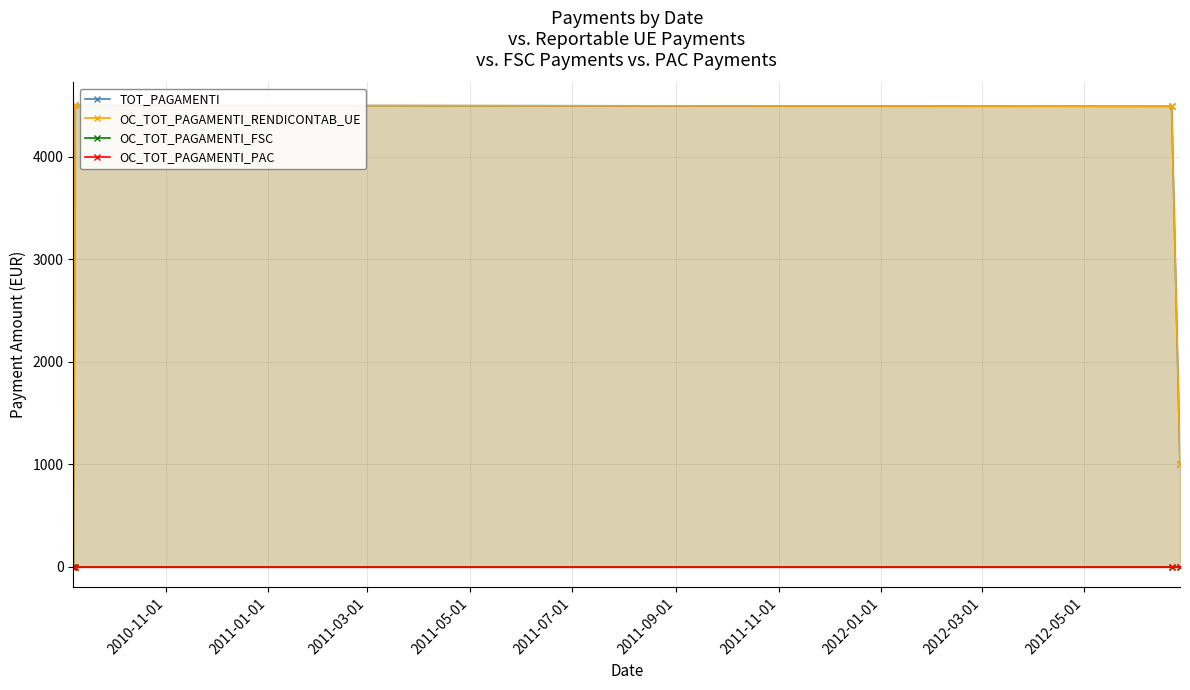

Rank the series at 2011-03-01 from lowest to highest value.

OC_TOT_PAGAMENTI_FSC, OC_TOT_PAGAMENTI_PAC, TOT_PAGAMENTI, OC_TOT_PAGAMENTI_RENDICONTAB_UE